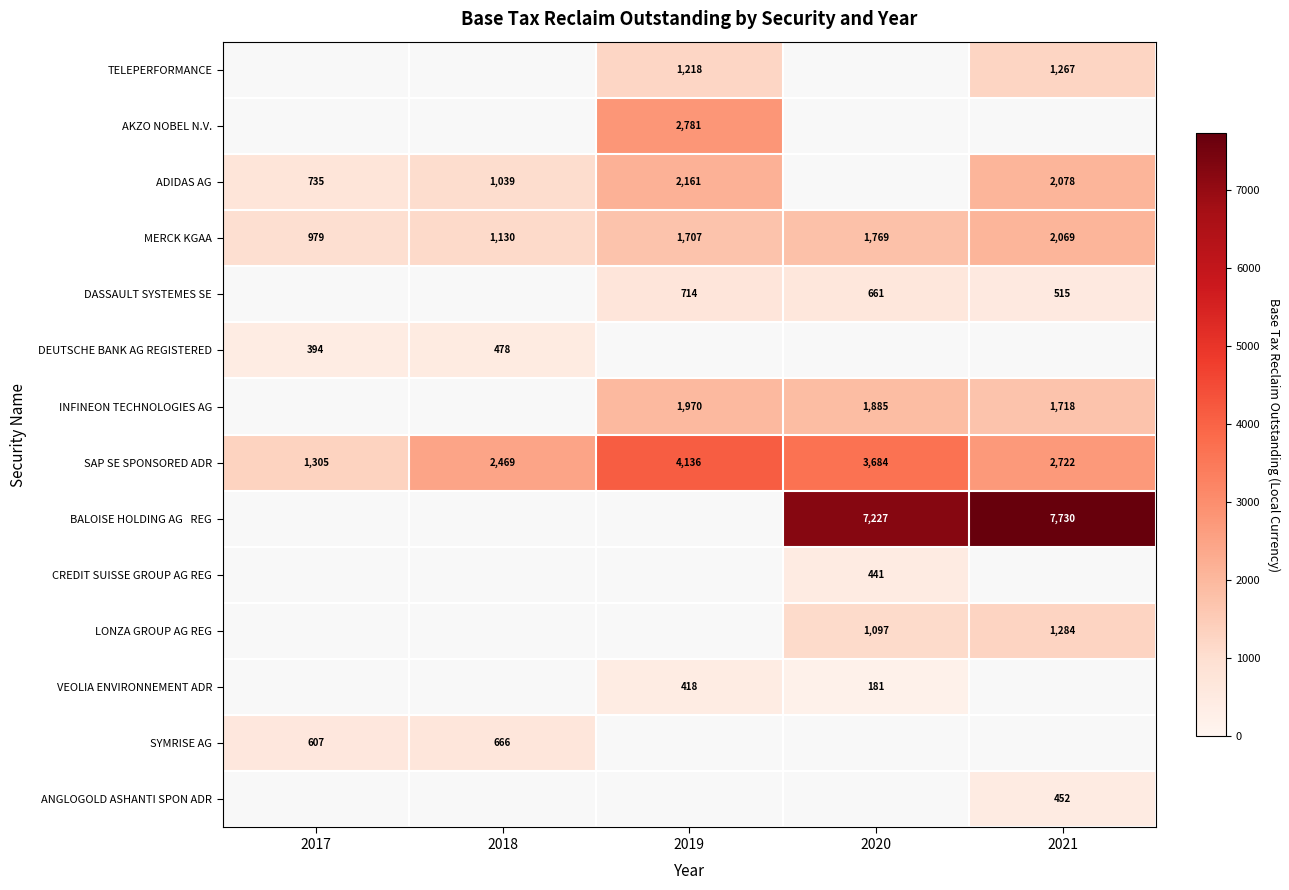

Which has a higher value, 2017 or 2020?

2020